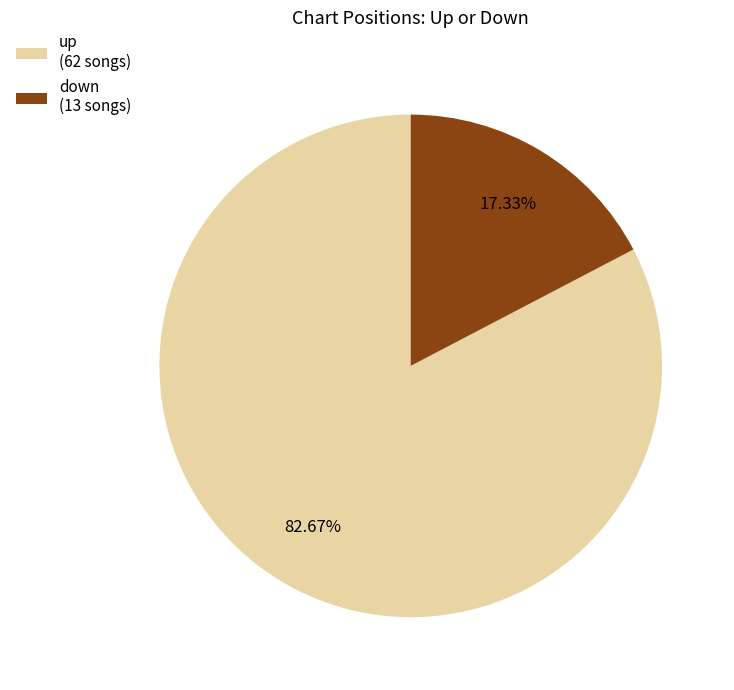

What percentage is the down slice, to the nearest percent?

17%